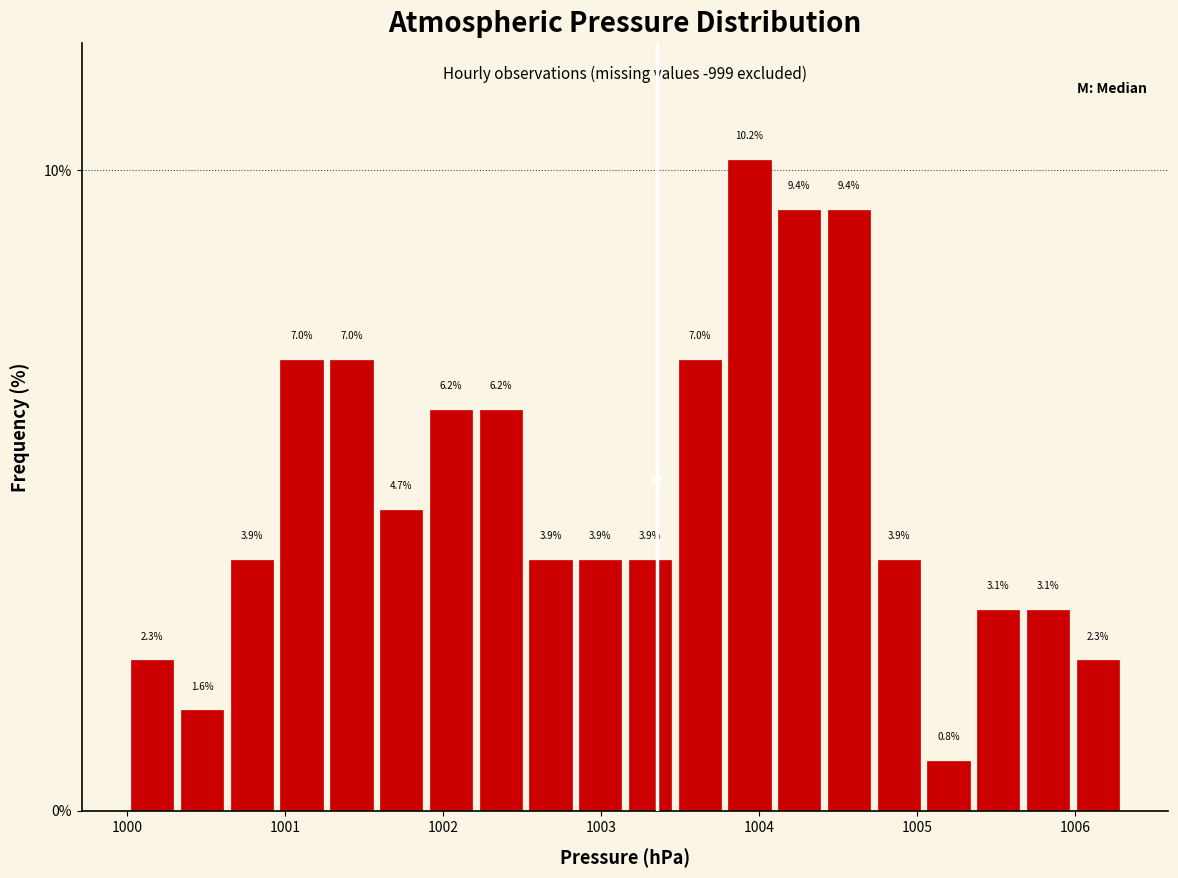

Around what value on the x-axis is the tallest bar? Give the approximate position of its centre, as read against the axis.

1003.9